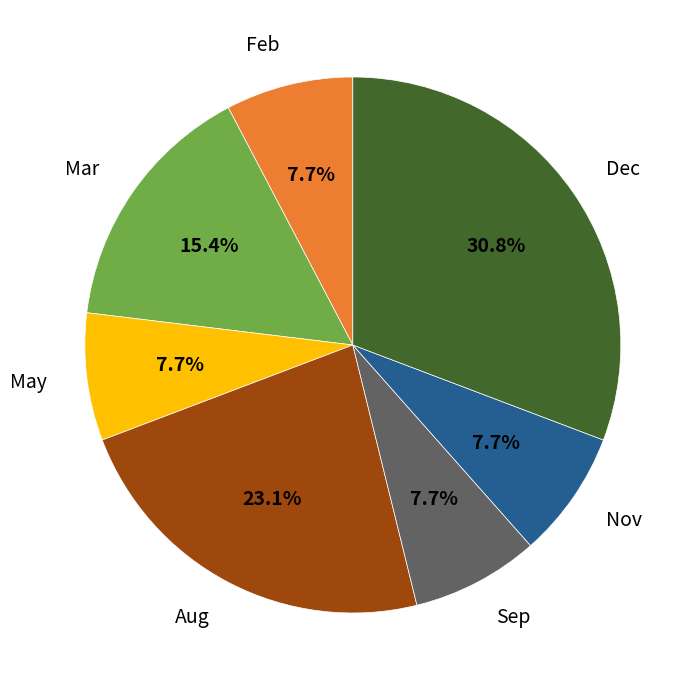

Is there any slice that represents more than half of the pie?

No